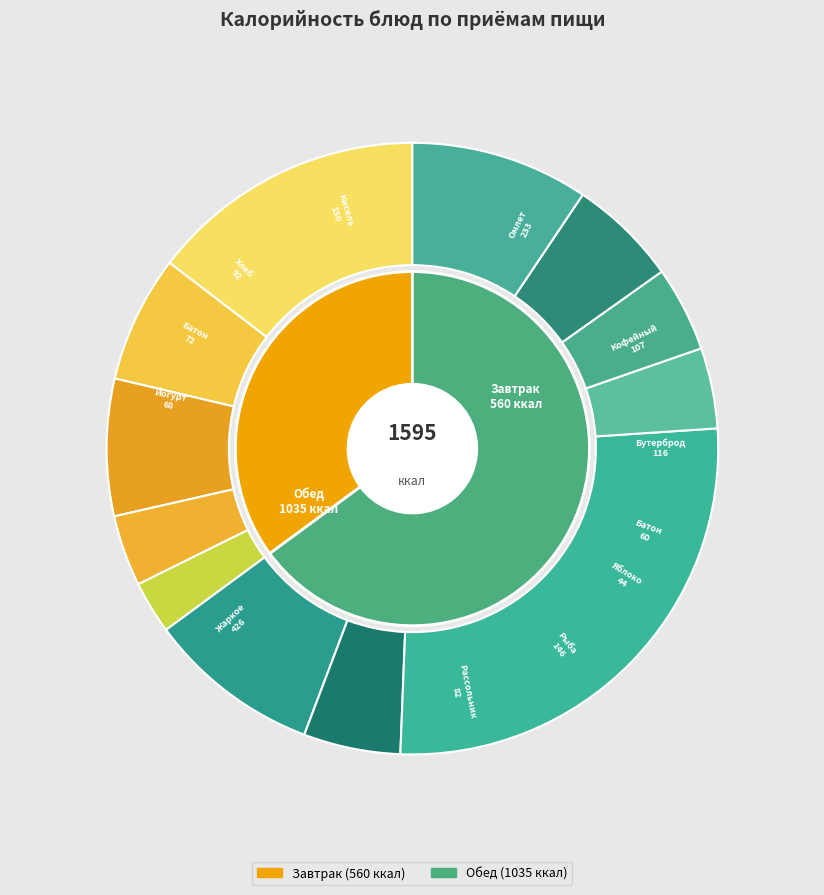

True or false: Батон обогащенный (завтрак) accounts for 18% of the total.

False